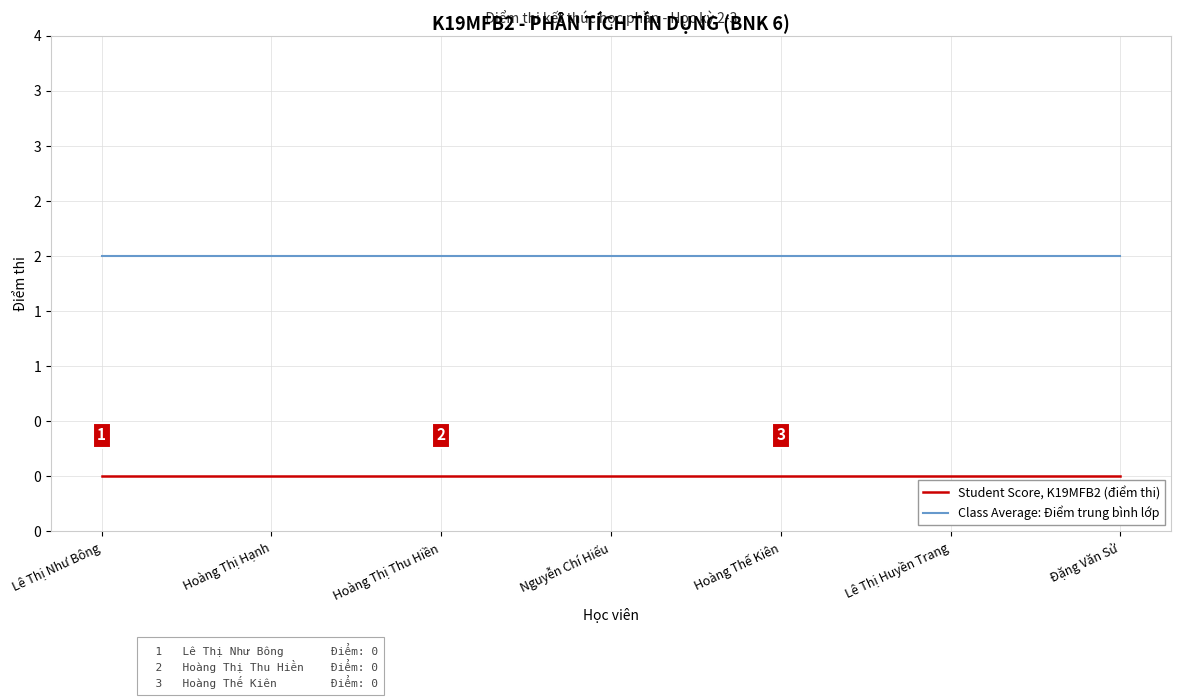

Does the chart have visible grid lines?

Yes